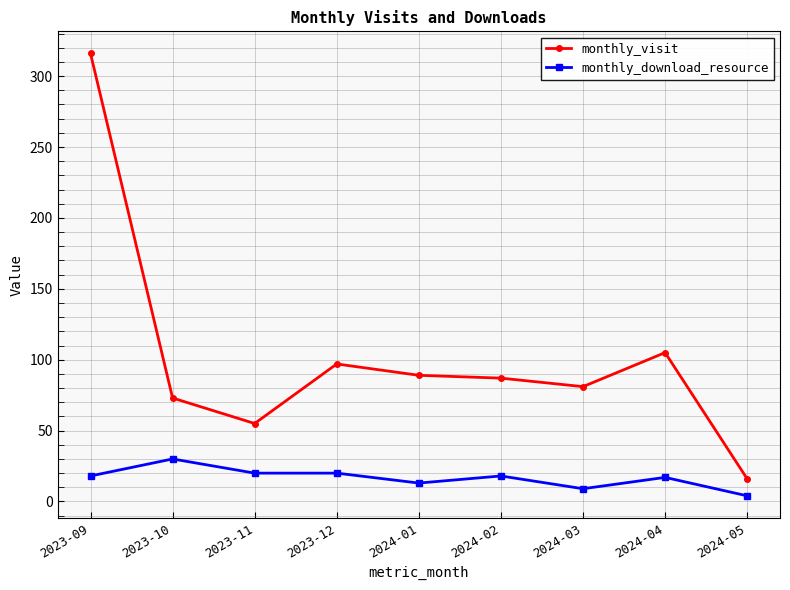

What is the maximum value for monthly_visit?

316